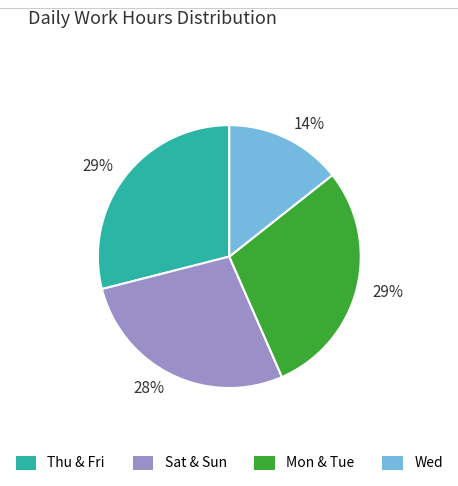

Count the number of slices in the pie.

4